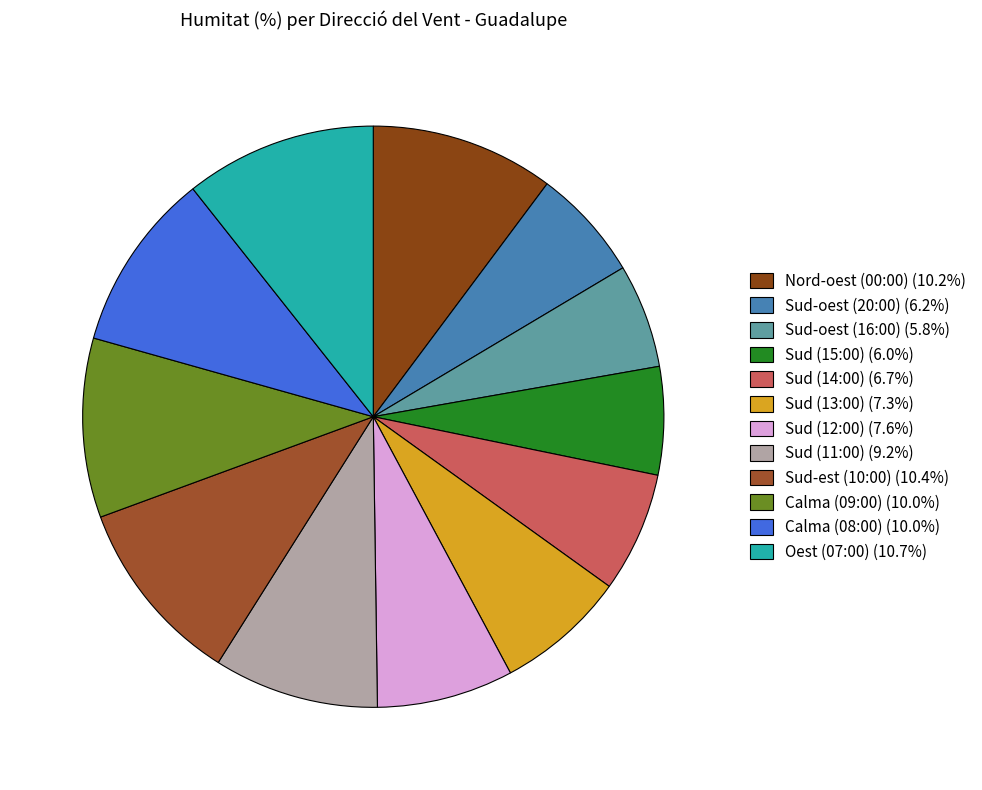

Is it true that Oest (07:00) is 23% of the pie?

False